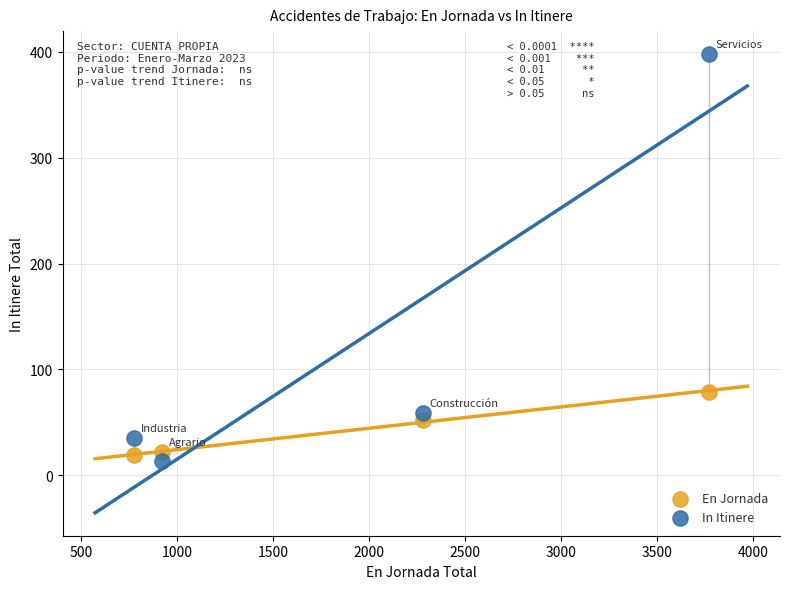

Across all series, what Y value is closest to 205?

79